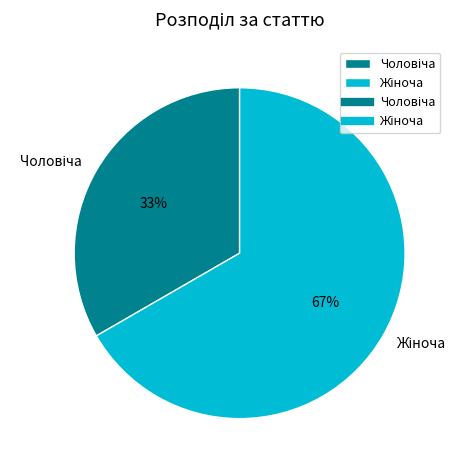

To the nearest percent, what is the average slice percentage?

50%